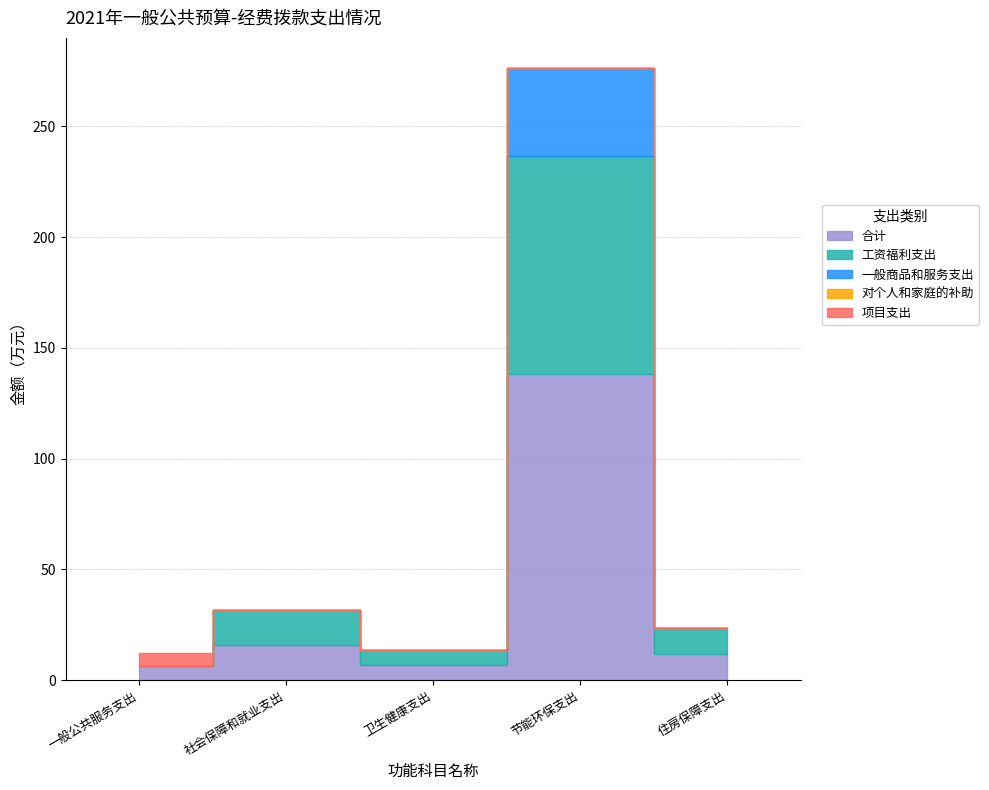

Reading left to right, extract all data points from this chart.

合计: 6.2	15.8	6.9	138.1	11.8
工资福利支出: 0.0	15.8	6.9	98.5	11.8
一般商品和服务支出: 0.0	0.0	0.0	39.6	0.0
对个人和家庭的补助: 0.0	0.0	0.0	0.0	0.0
项目支出: 6.2	0.0	0.0	0.0	0.0